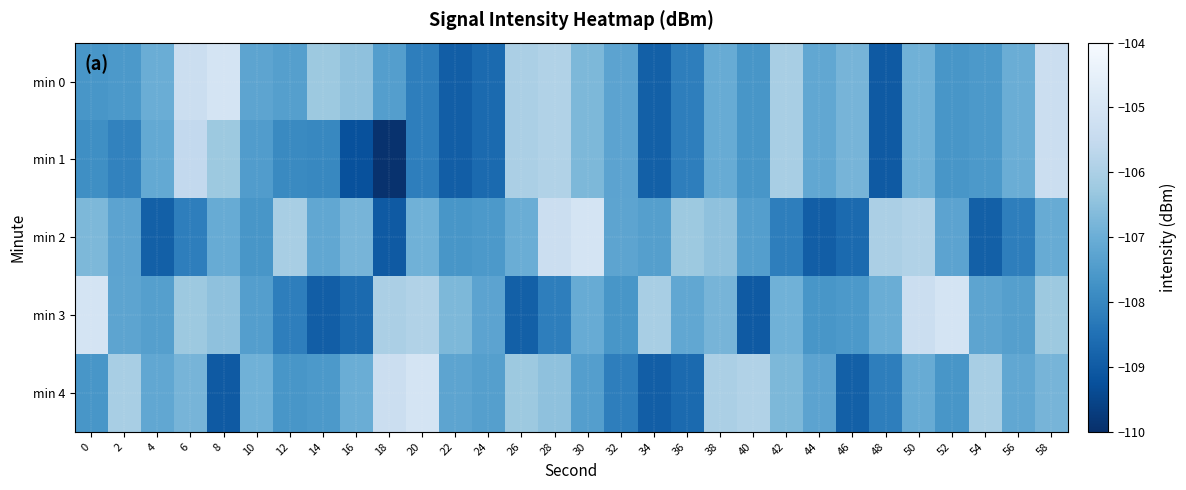

Reading left to right, extract all data points from this chart.

min 0: 0=-107.6	2=-107.6	4=-107.0	6=-105.3	8=-105.0	10=-107.2	12=-107.4	14=-106.3	16=-106.5	18=-107.4	20=-108.2	22=-108.9	24=-108.6	26=-106.0	28=-105.9	30=-106.7	32=-107.3	34=-108.9	36=-108.2	38=-107.1	40=-107.6	42=-106.0	44=-107.2	46=-106.8	48=-109.0	50=-106.9	52=-107.6	54=-107.6	56=-107.0	58=-105.3
min 1: 0=-107.8	2=-108.1	4=-107.1	6=-105.6	8=-106.3	10=-107.5	12=-107.9	14=-108.0	16=-109.2	18=-109.9	20=-108.2	22=-108.9	24=-108.6	26=-106.0	28=-105.9	30=-106.7	32=-107.3	34=-108.9	36=-108.2	38=-107.1	40=-107.6	42=-106.0	44=-107.2	46=-106.8	48=-109.0	50=-106.9	52=-107.6	54=-107.6	56=-107.0	58=-105.3
min 2: 0=-106.7	2=-107.3	4=-108.9	6=-108.2	8=-107.1	10=-107.6	12=-106.0	14=-107.2	16=-106.8	18=-109.0	20=-106.9	22=-107.6	24=-107.6	26=-107.0	28=-105.3	30=-105.0	32=-107.2	34=-107.4	36=-106.3	38=-106.5	40=-107.4	42=-108.2	44=-108.9	46=-108.6	48=-106.0	50=-105.9	52=-107.3	54=-108.9	56=-108.2	58=-107.1
min 3: 0=-105.0	2=-107.2	4=-107.4	6=-106.3	8=-106.5	10=-107.4	12=-108.2	14=-108.9	16=-108.6	18=-106.0	20=-105.9	22=-106.7	24=-107.3	26=-108.9	28=-108.2	30=-107.1	32=-107.6	34=-106.0	36=-107.2	38=-106.8	40=-109.0	42=-106.9	44=-107.6	46=-107.6	48=-107.0	50=-105.3	52=-105.0	54=-107.2	56=-107.4	58=-106.3
min 4: 0=-107.6	2=-106.0	4=-107.2	6=-106.8	8=-109.0	10=-106.9	12=-107.6	14=-107.6	16=-107.0	18=-105.3	20=-105.0	22=-107.2	24=-107.4	26=-106.3	28=-106.5	30=-107.4	32=-108.2	34=-108.9	36=-108.6	38=-106.0	40=-105.9	42=-106.7	44=-107.3	46=-108.9	48=-108.2	50=-107.1	52=-107.6	54=-106.0	56=-107.2	58=-106.8